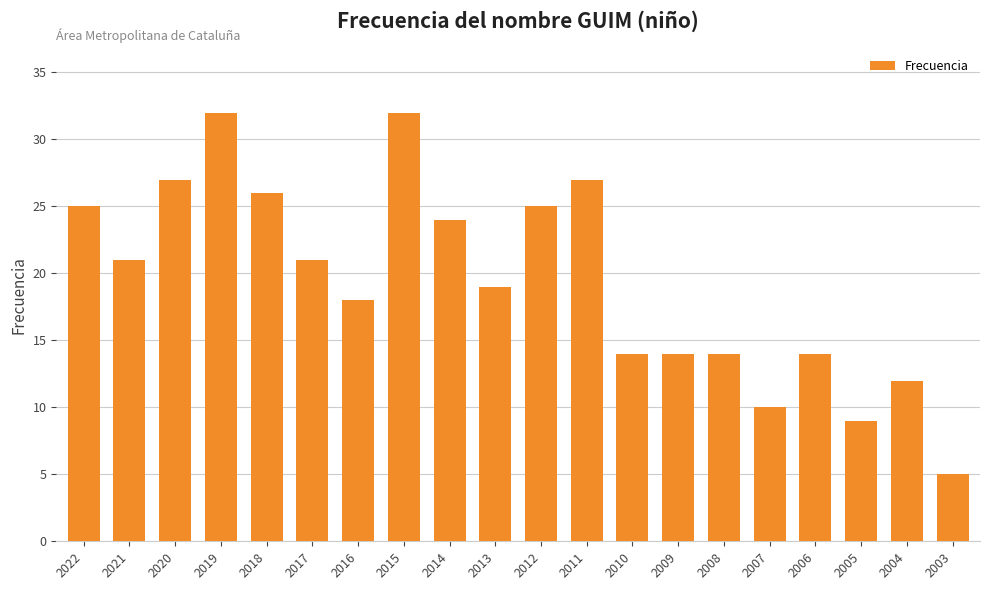

What is the value of the 4th bar from the left?

32